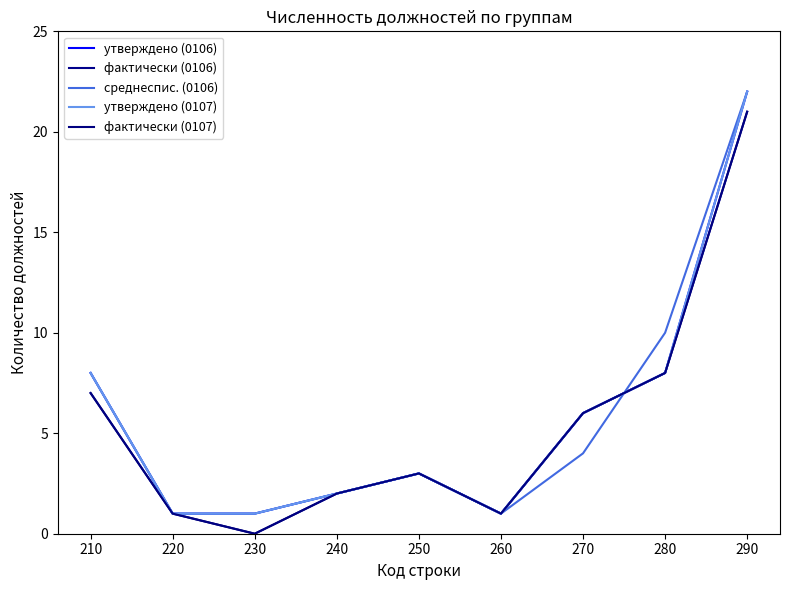

How many lines are shown in the chart?

5